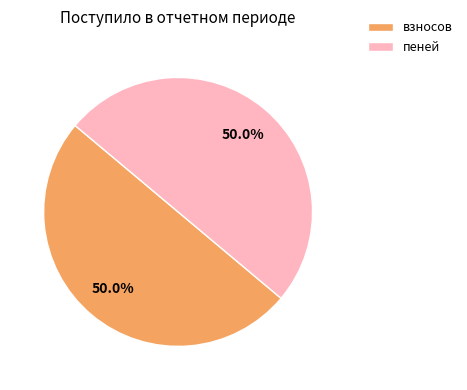

Is the sum of пеней and взносов greater than half?

Yes